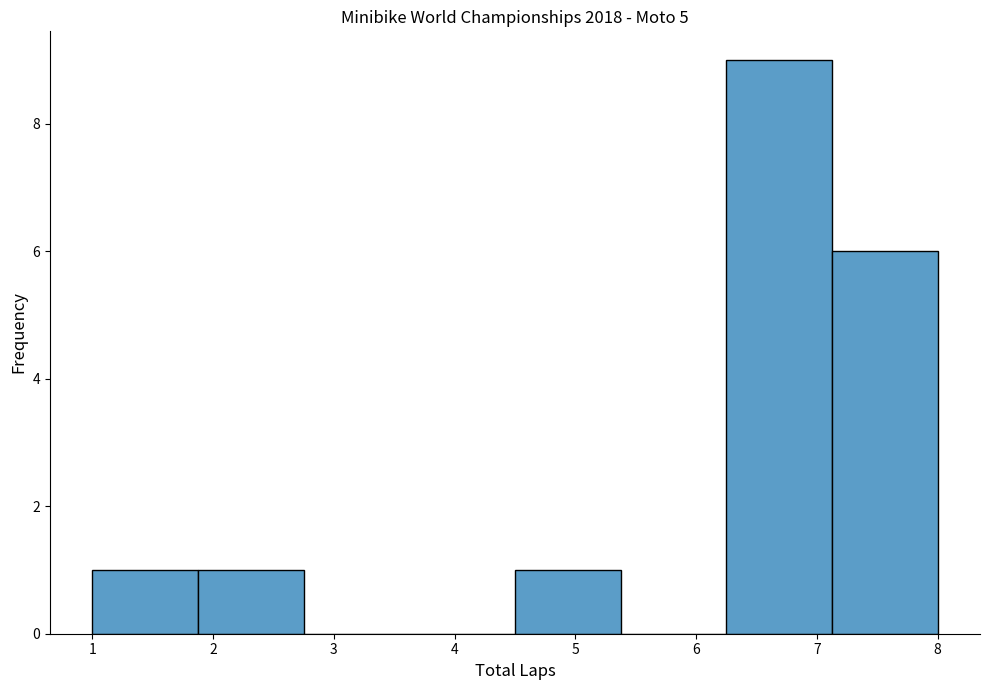

Reading left to right, list every bar in this chart as the range it spans on the x-axis followed by its height. Neither the bar edges nor the heights are printed on the chart, so give them approximately, as read against the axes.

1.0 to 1.9: 1
1.9 to 2.8: 1
2.8 to 3.6: 0
3.6 to 4.5: 0
4.5 to 5.4: 1
5.4 to 6.3: 0
6.3 to 7.1: 9
7.1 to 8.0: 6